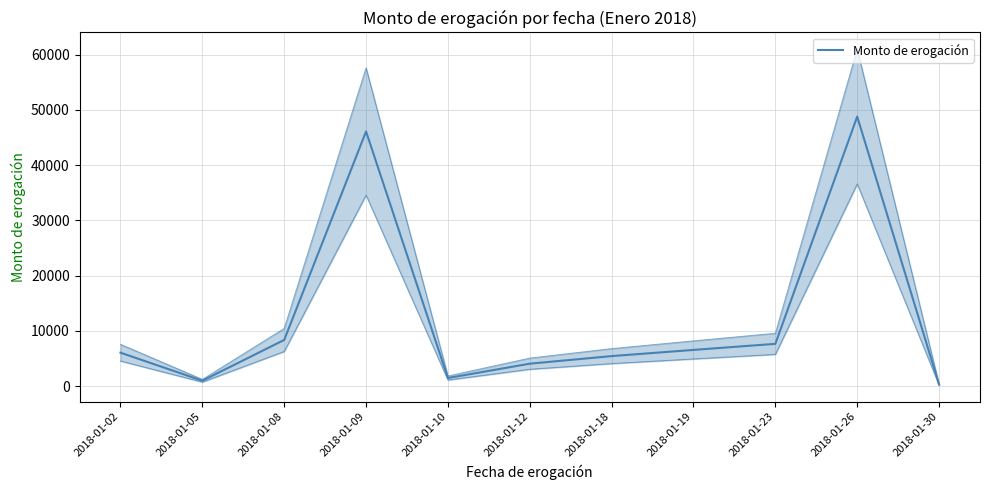

Which has a higher value, 2018-01-19 or 2018-01-08?

2018-01-08